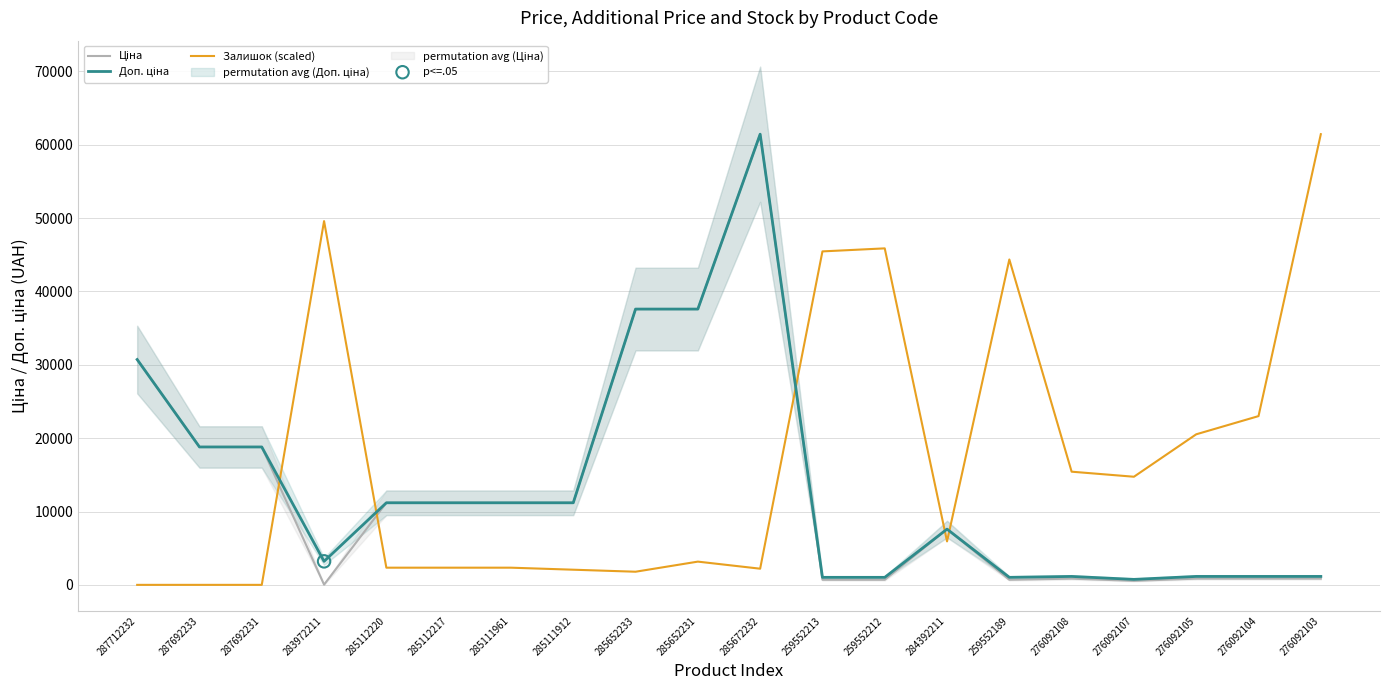

Is the value of Залишок (scaled) at 285652231 greater than the value of Ціна at 276092108?

Yes